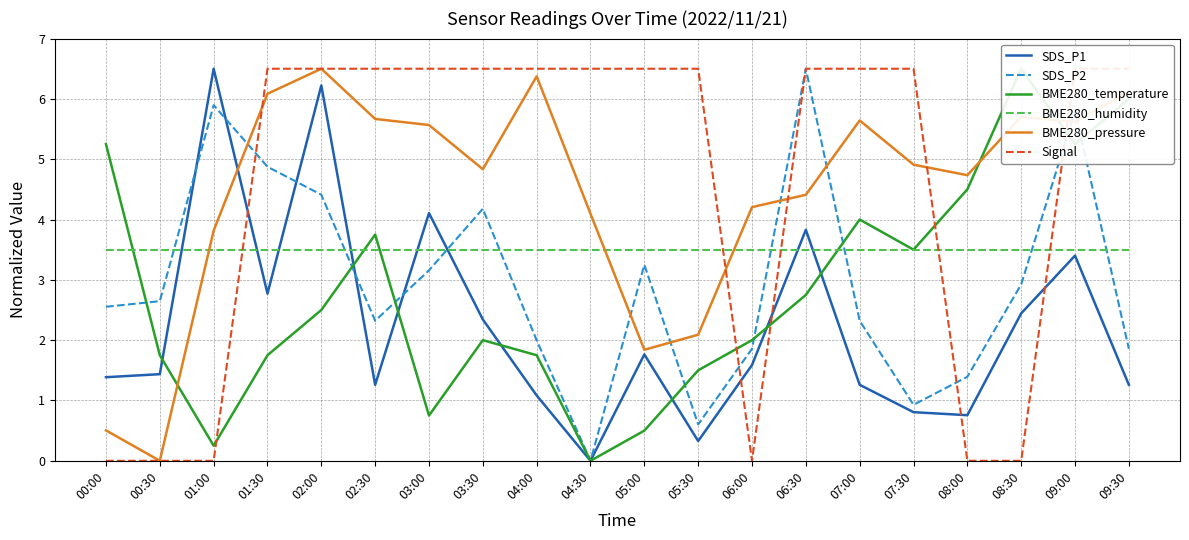

True or false: SDS_P2 has more than 0 points higher than both neighbors.

True